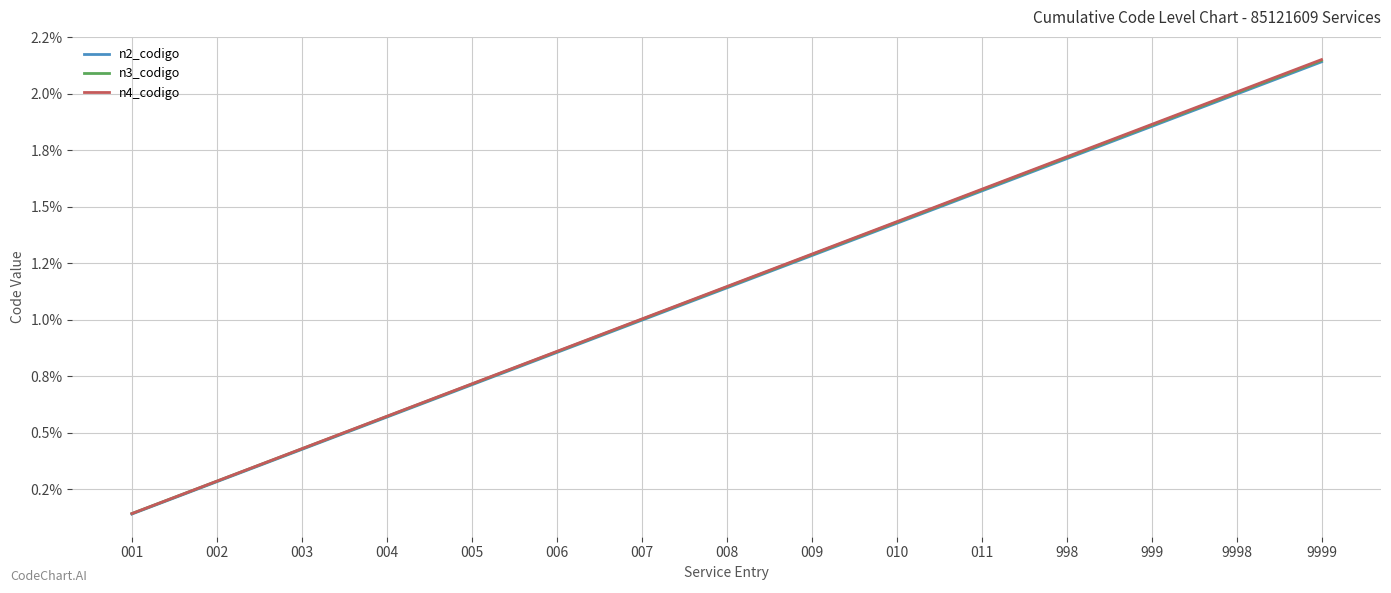

True or false: n4_codigo and n3_codigo intersect in this chart.

False